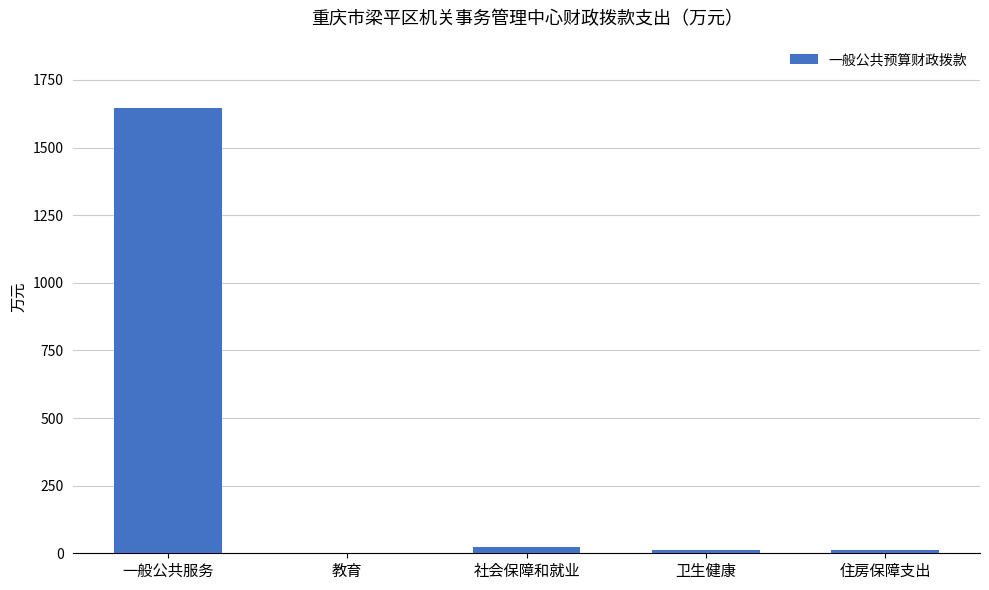

What is the ratio of the value at 一般公共服务 to the value at 卫生健康?

146.7